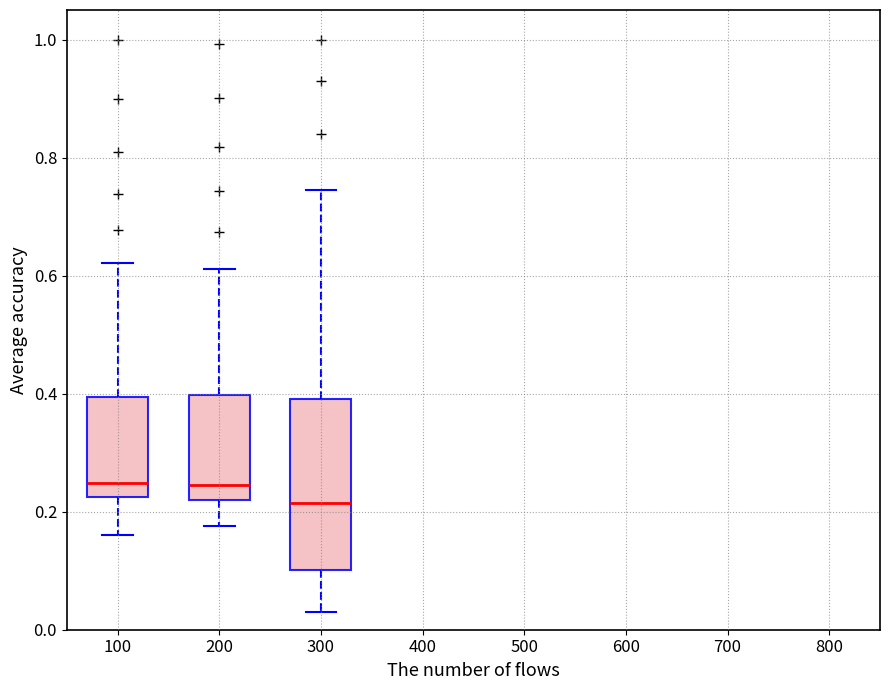

Where does the upper whisker of the box at x = 100 end on the y-axis? The values are not printed on the chart, so give them approximately, as read against the axis.

0.62